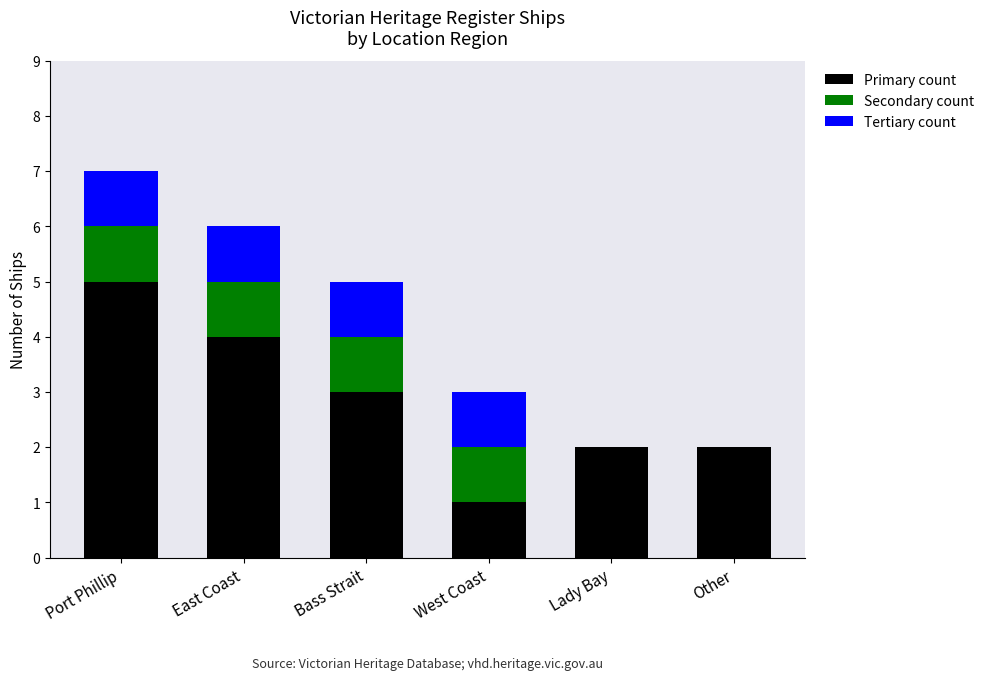

At which category is the sum across all series the highest?

Port Phillip